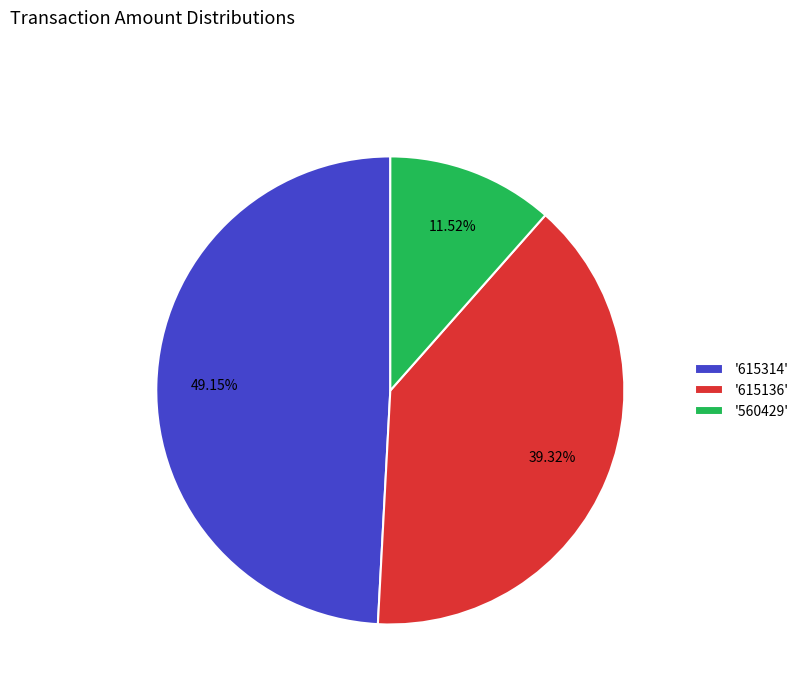

Between '615314' and '615136', which is larger?

'615314'